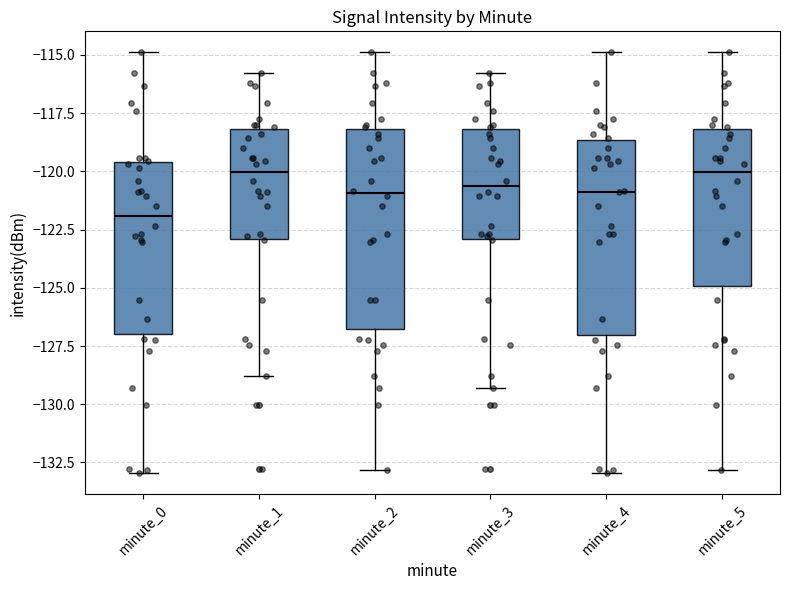

Which box's median line is the lowest?

minute_0